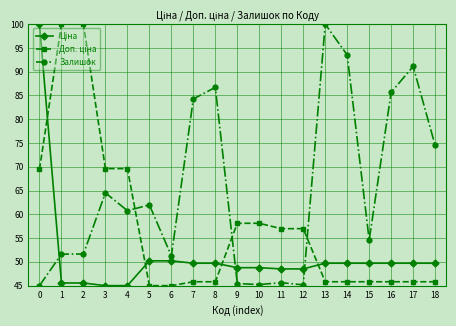

Which series changed the most between 3 and 13?

Залишок